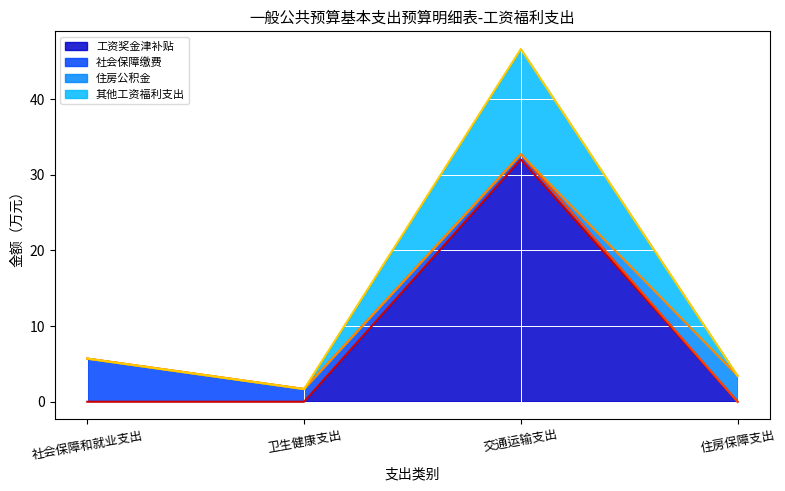

True or false: 工资奖金津补贴 and 其他工资福利支出 intersect in this chart.

False